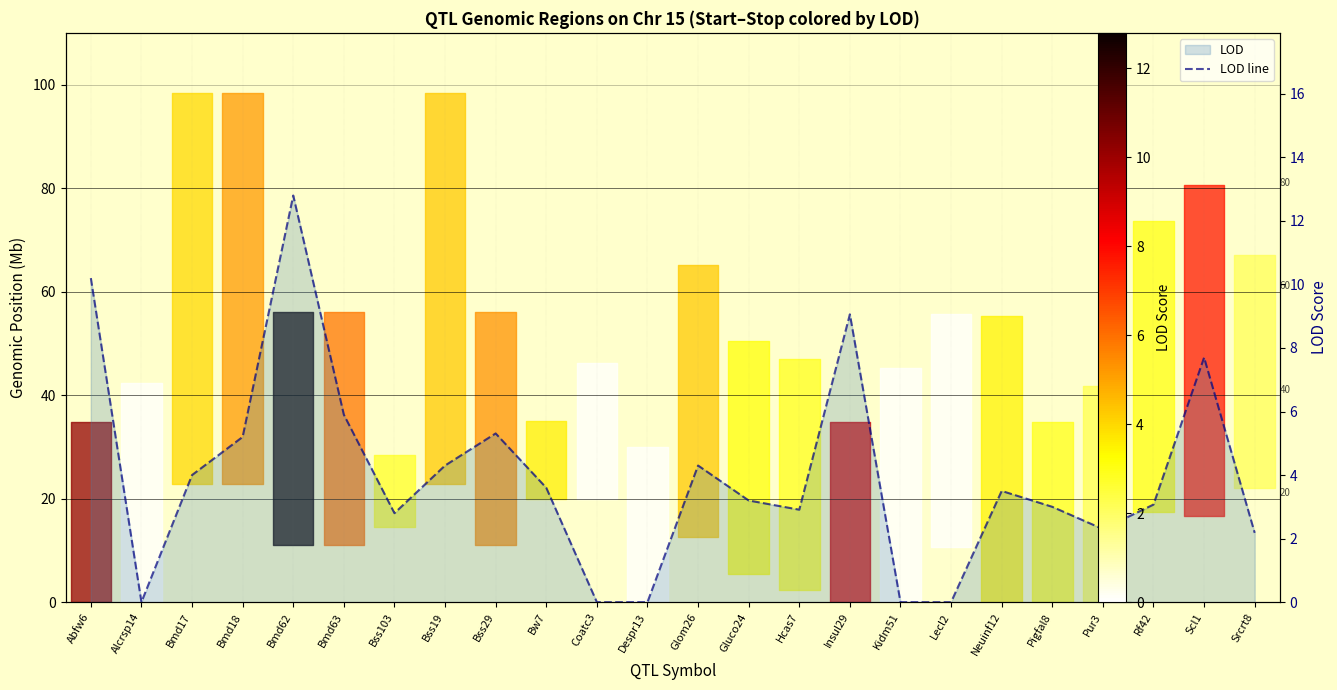

True or false: the data shows 3.9 at Pur3.

False